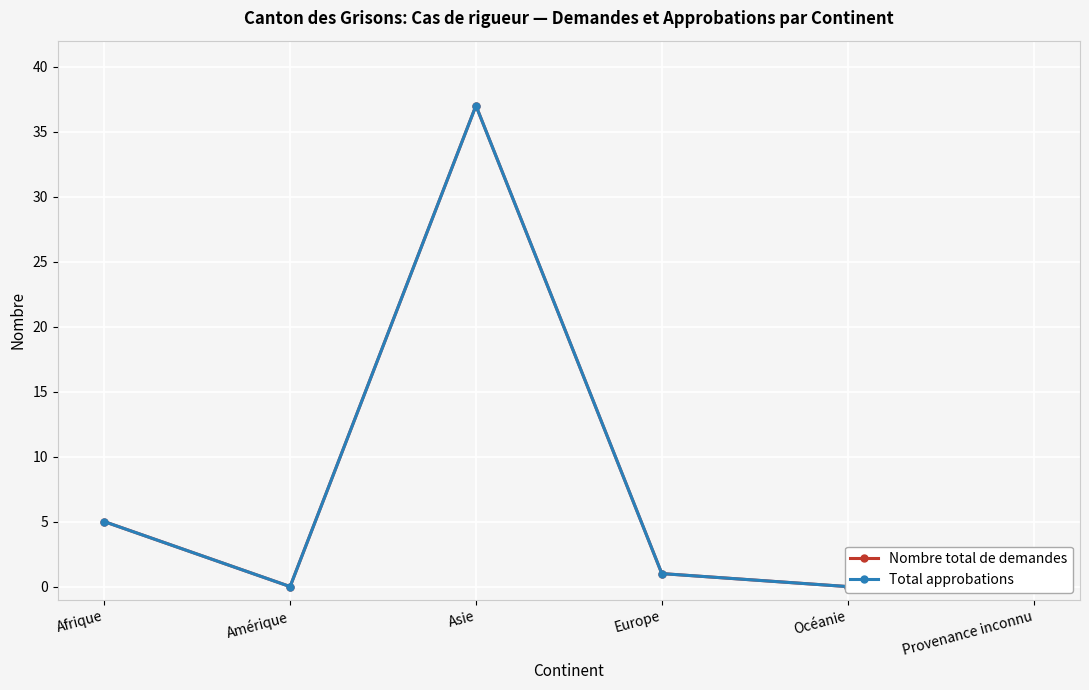

What is the maximum value for Nombre total de demandes?

37